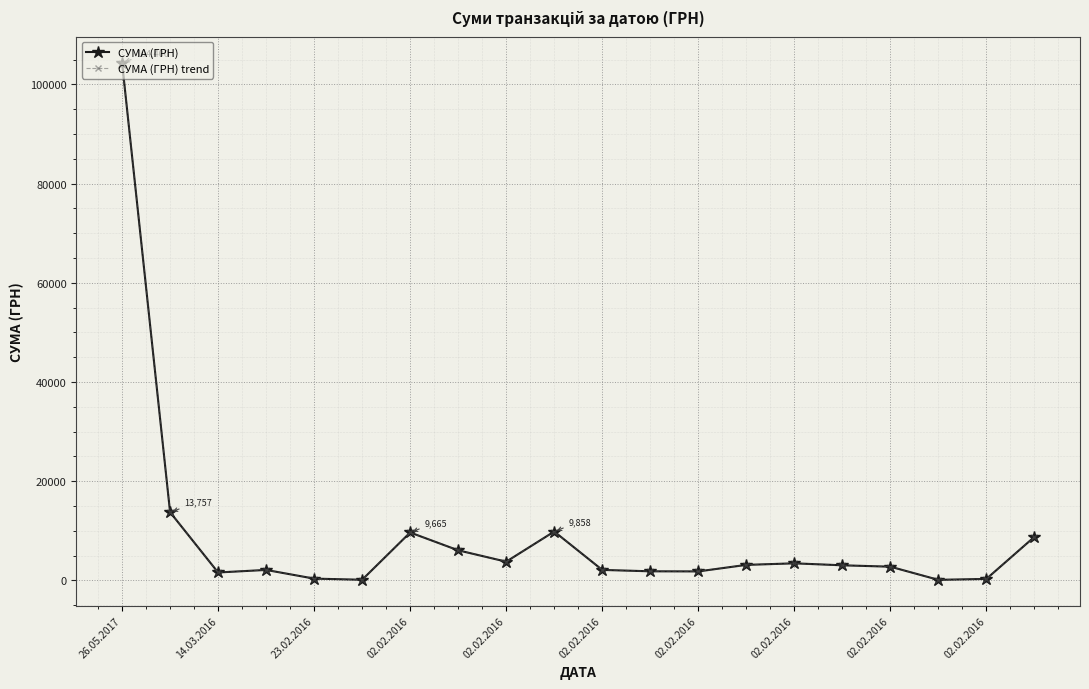

Is this an area chart (filled region under the line)?

No